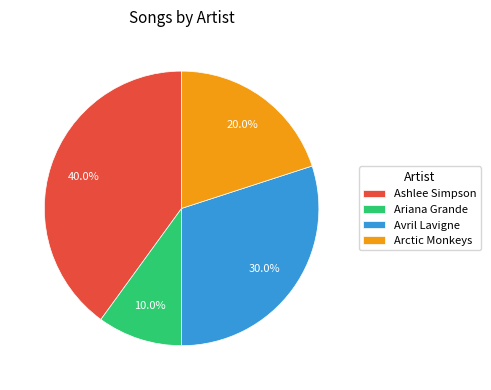

Is the sum of Avril Lavigne and Ariana Grande greater than half?

No